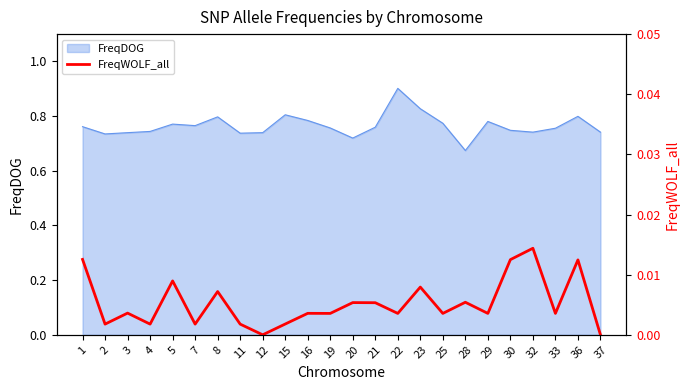

Which category has the highest value in the FreqDOG series?

22